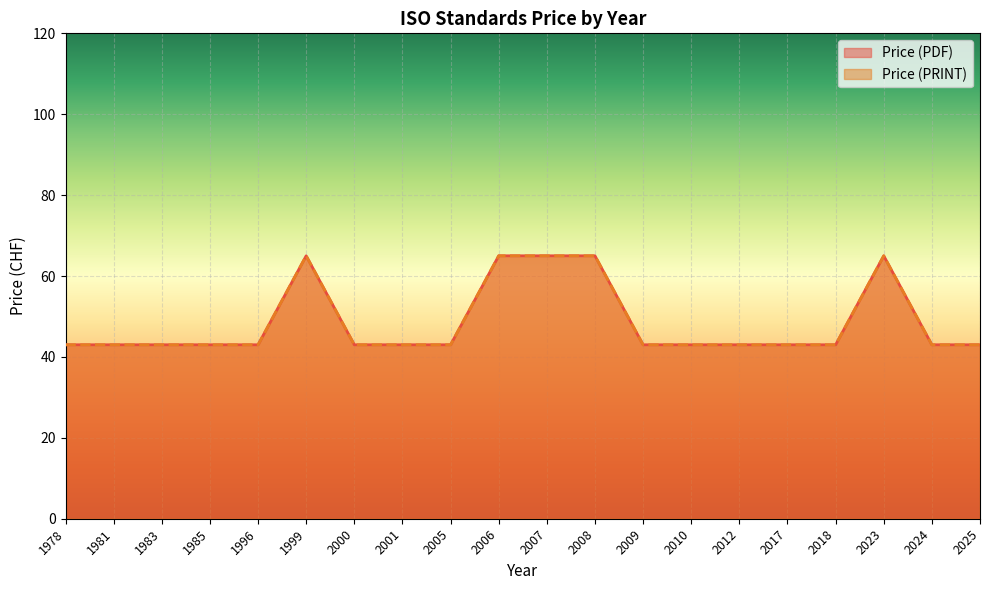

At which label does Price (PRINT) reach its peak?

1999